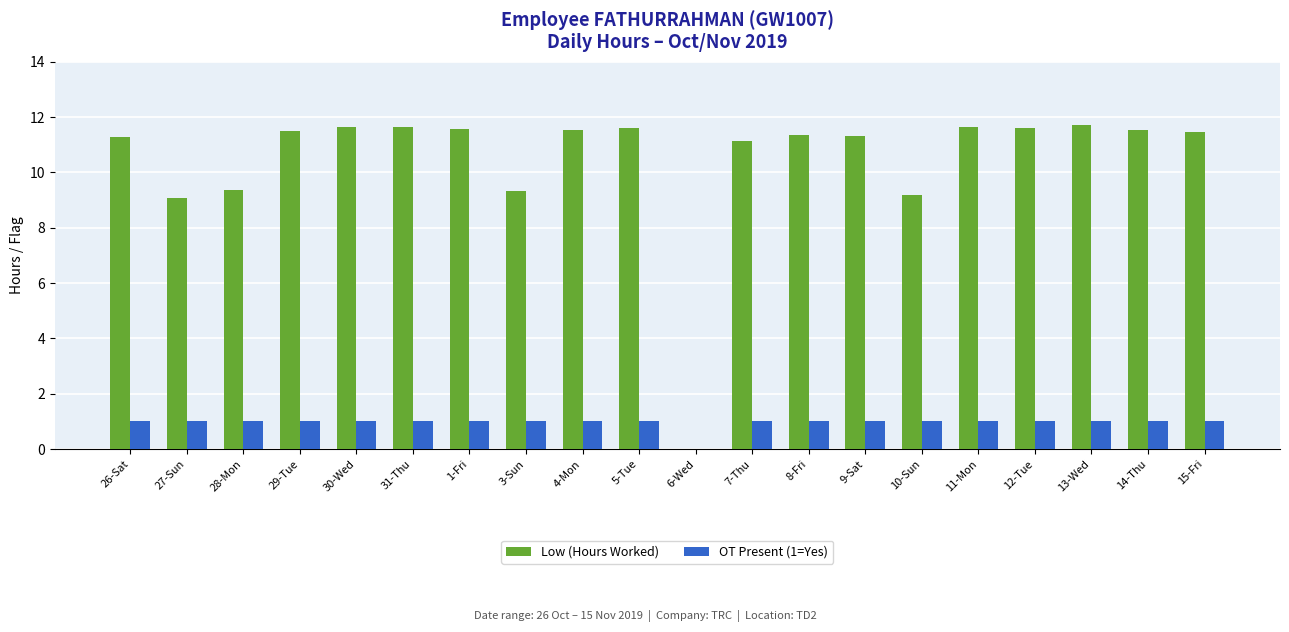

Which series has the largest total across all categories?

Low (Hours Worked)